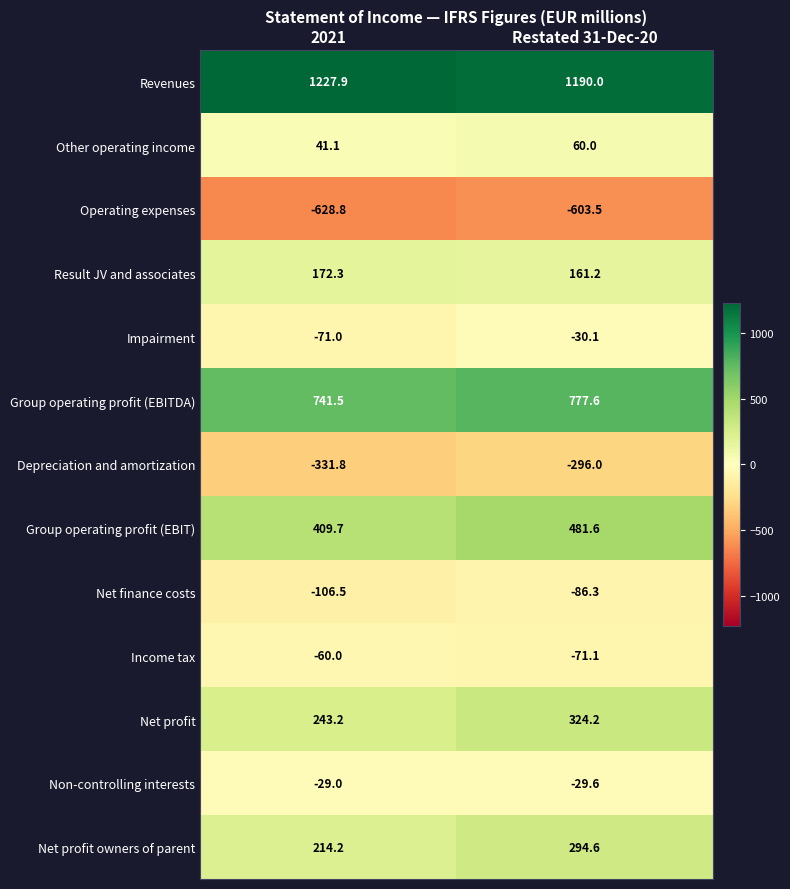

Which category has the lowest value across all series?

2021